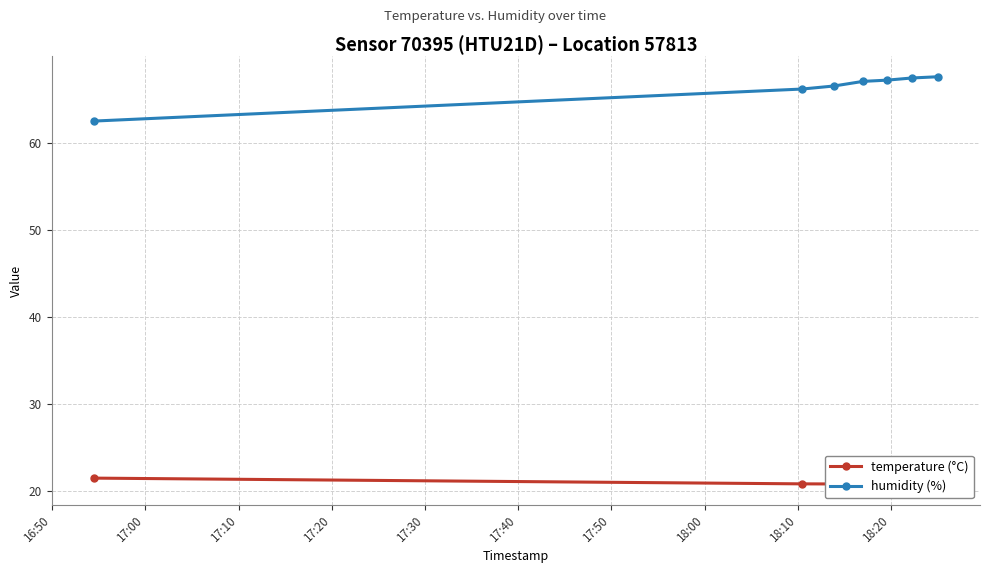

What is the highest value of the humidity (%) series?

67.6